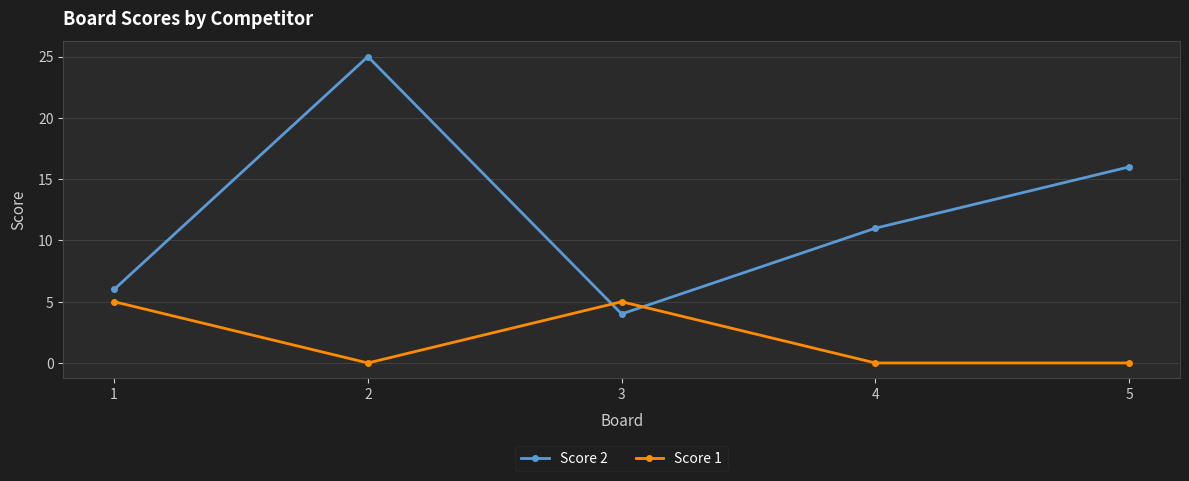

In Score 2, how many points are higher than both neighbors (excluding endpoints)?

1